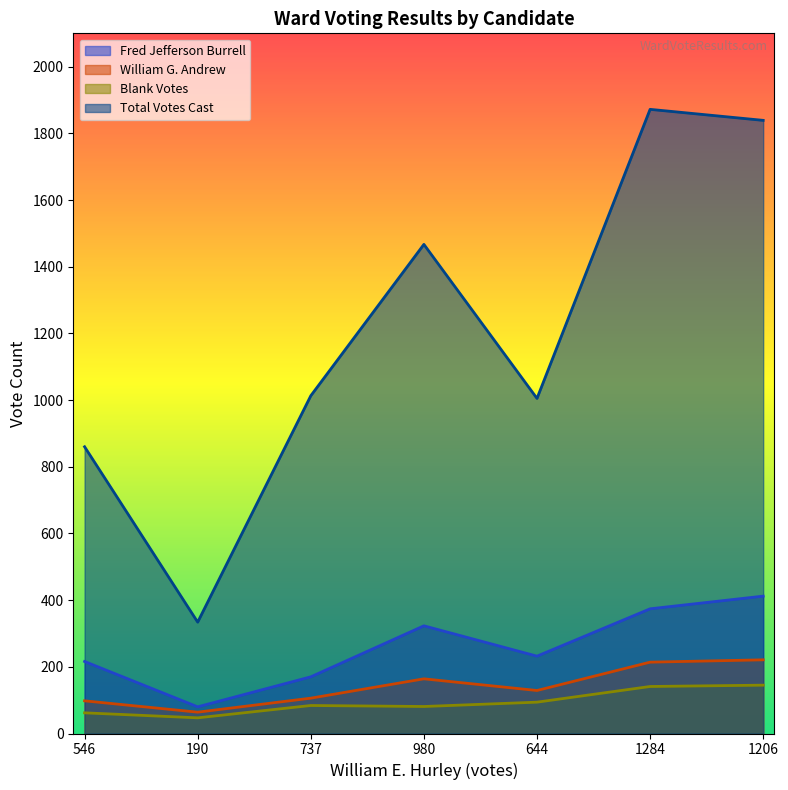

Where is the first local minimum for William G. Andrew?

190